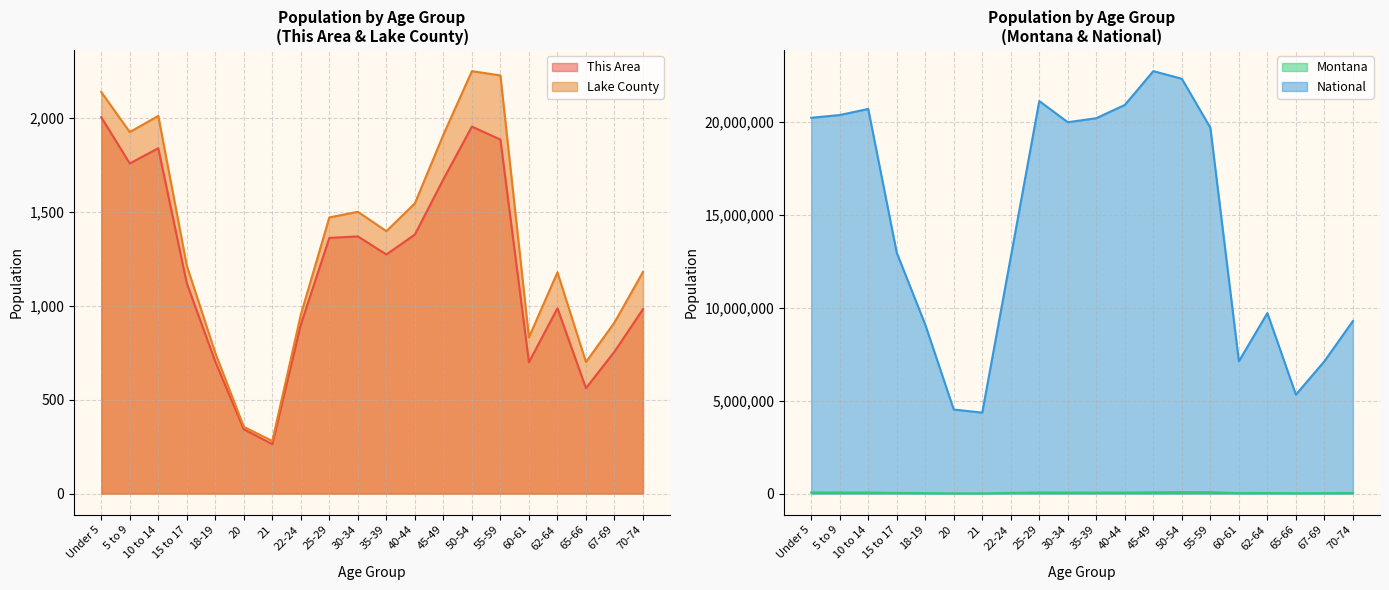

Is it true that Lake County equals 1469 at 25-29?

True